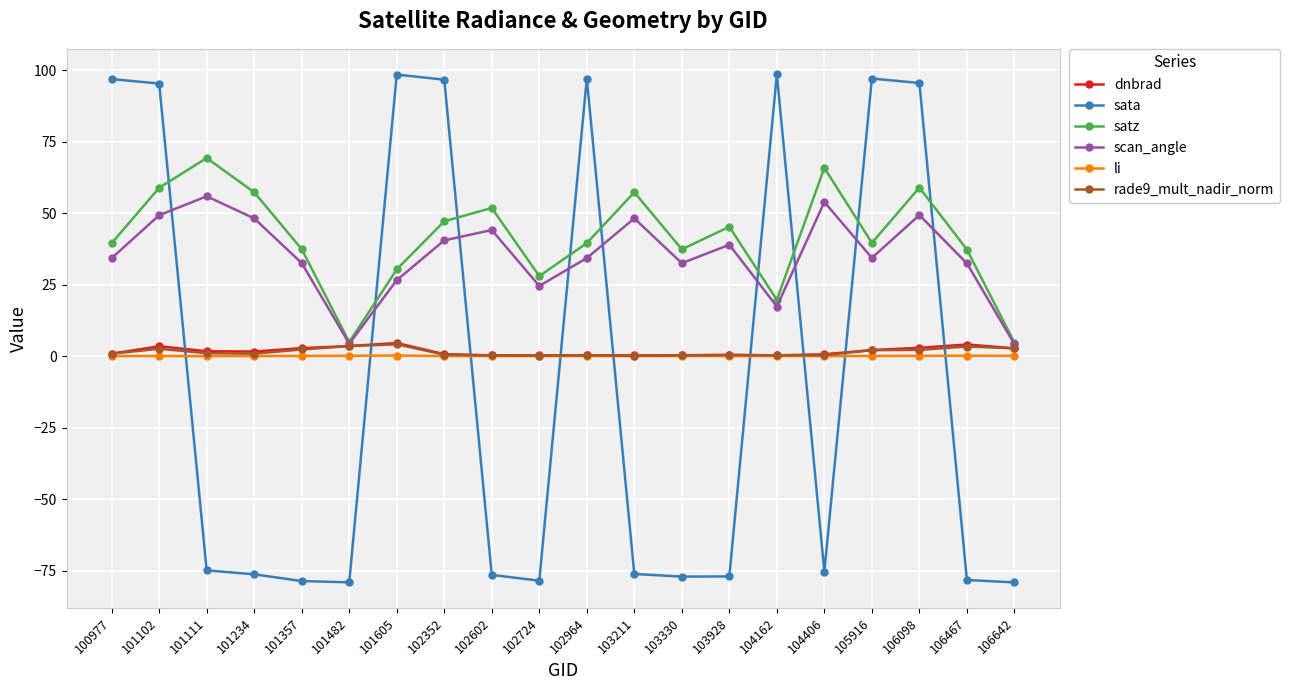

True or false: satz has more than 0 interior local peaks.

True